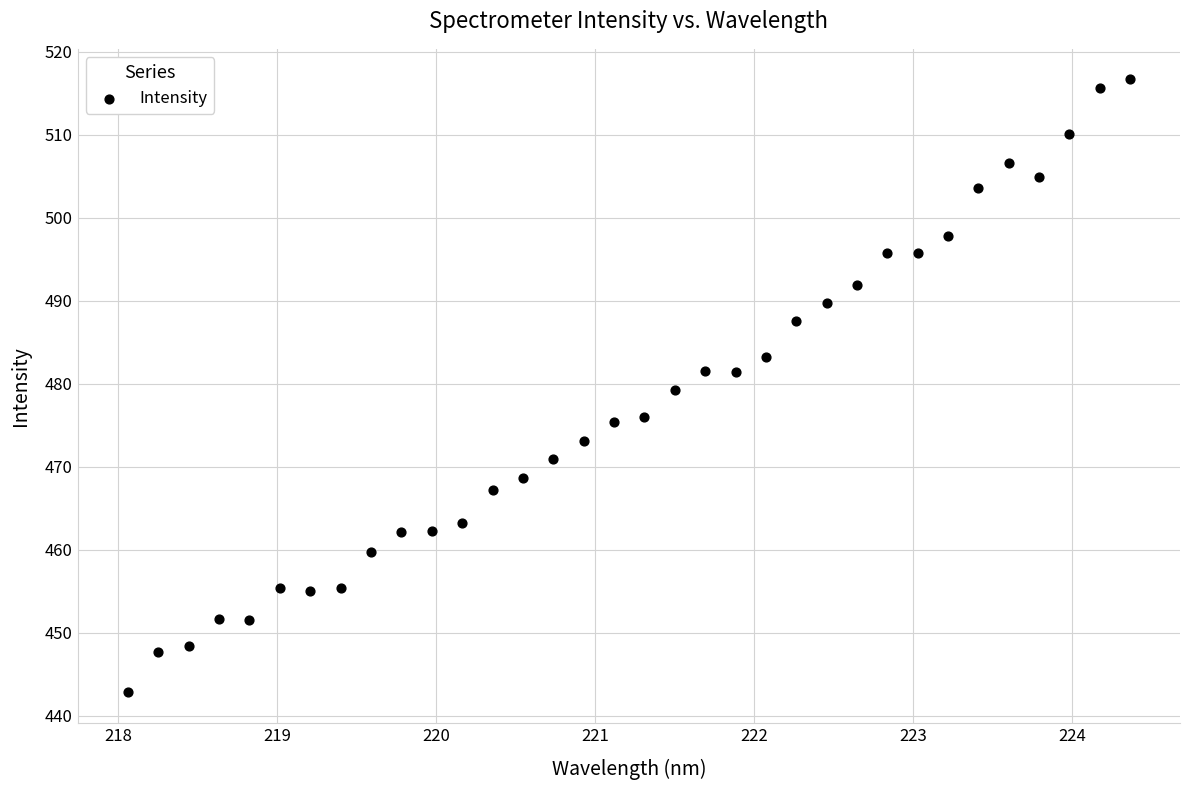

What is the range of X values (max minus min)?

6.3